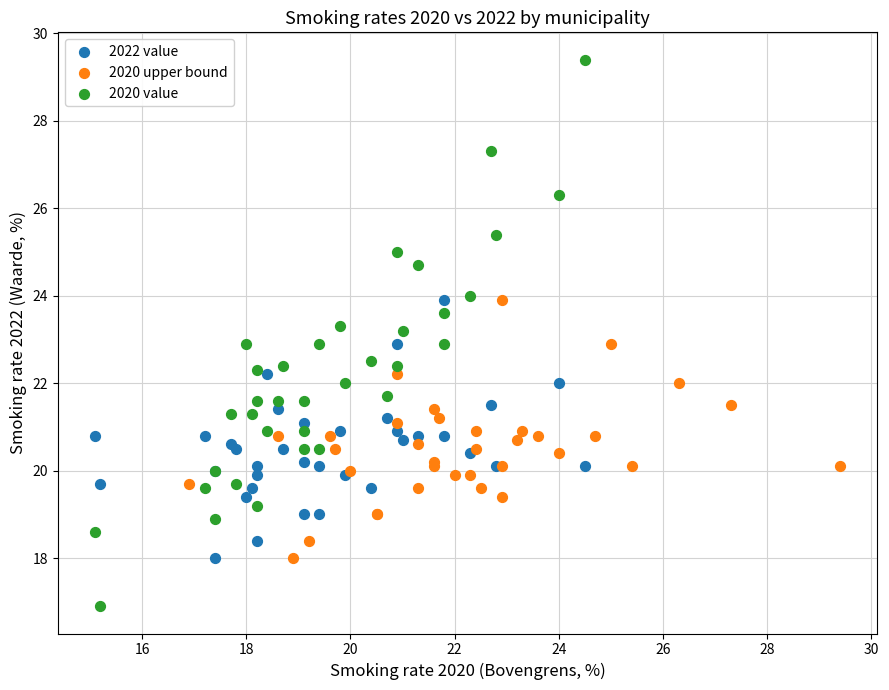

Which series contains the highest Y value?

2020 value